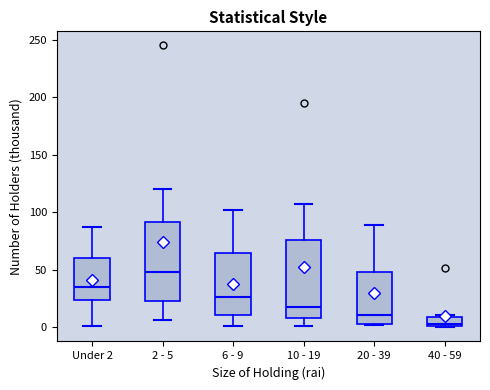

Where does the median line of the box for Under 2 sit on the y-axis? The values are not printed on the chart, so give them approximately, as read against the axis.

35